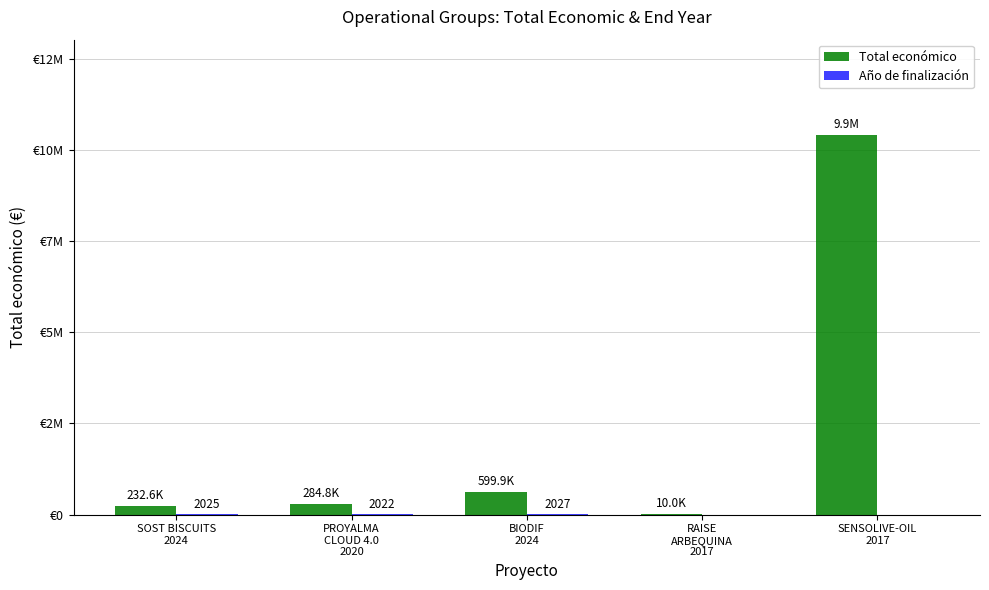

Which label corresponds to the largest value in the chart?

SENSOLIVE-OIL
2017